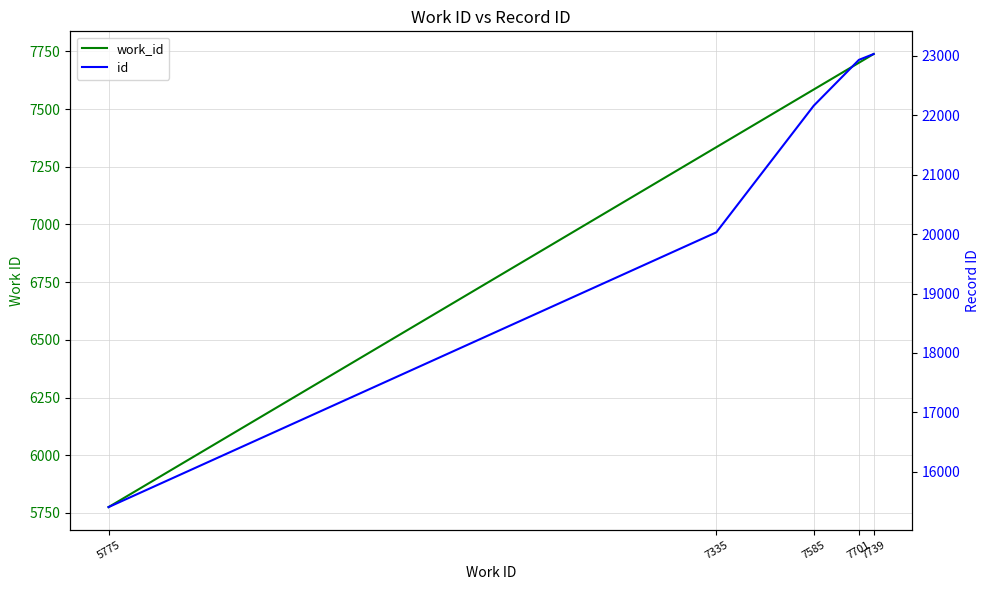

At which category is the sum across all series the highest?

7739